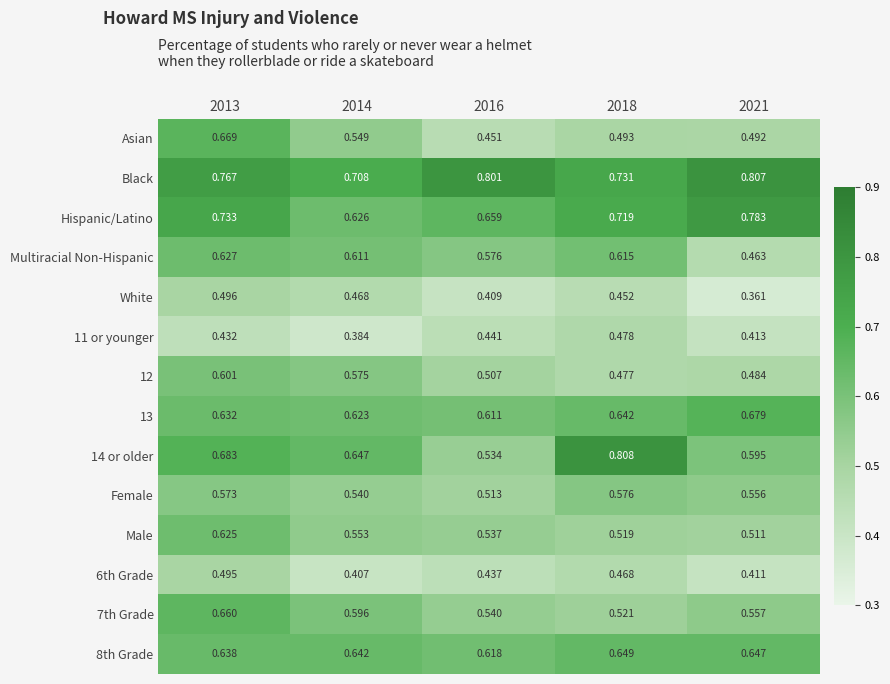

Which series has the largest total across all categories?

Black